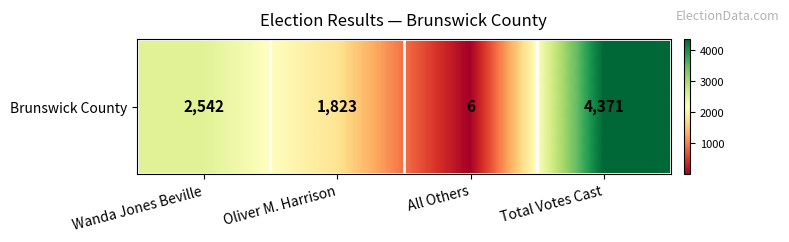

Rank the categories by value from lowest to highest.

All Others, Oliver M. Harrison, Wanda Jones Beville, Total Votes Cast